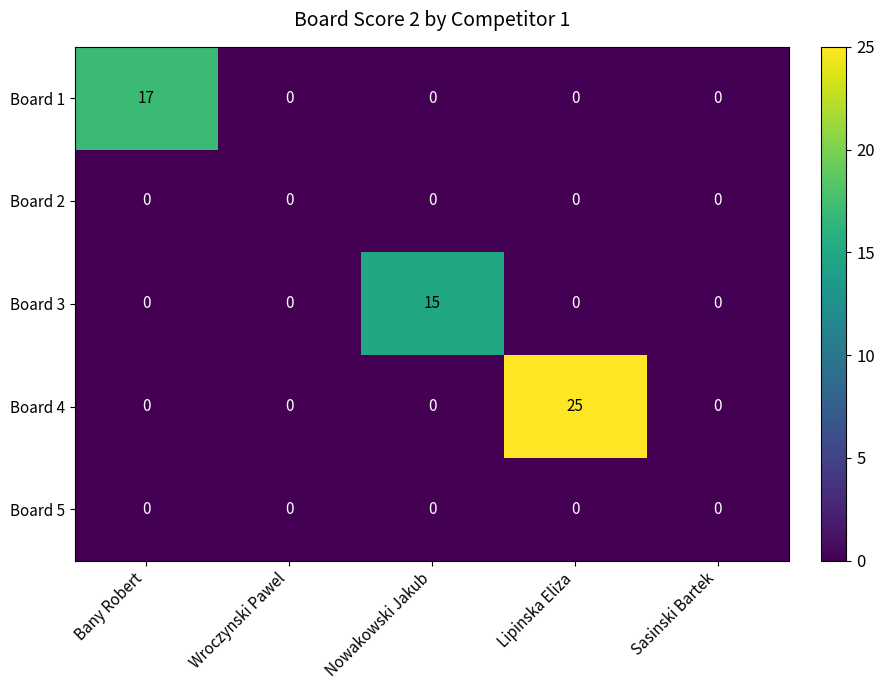

Which label corresponds to the largest value in the chart?

Lipinska Eliza